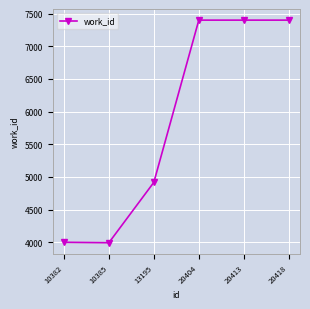

Between 20413 and 10382, which is larger?

20413